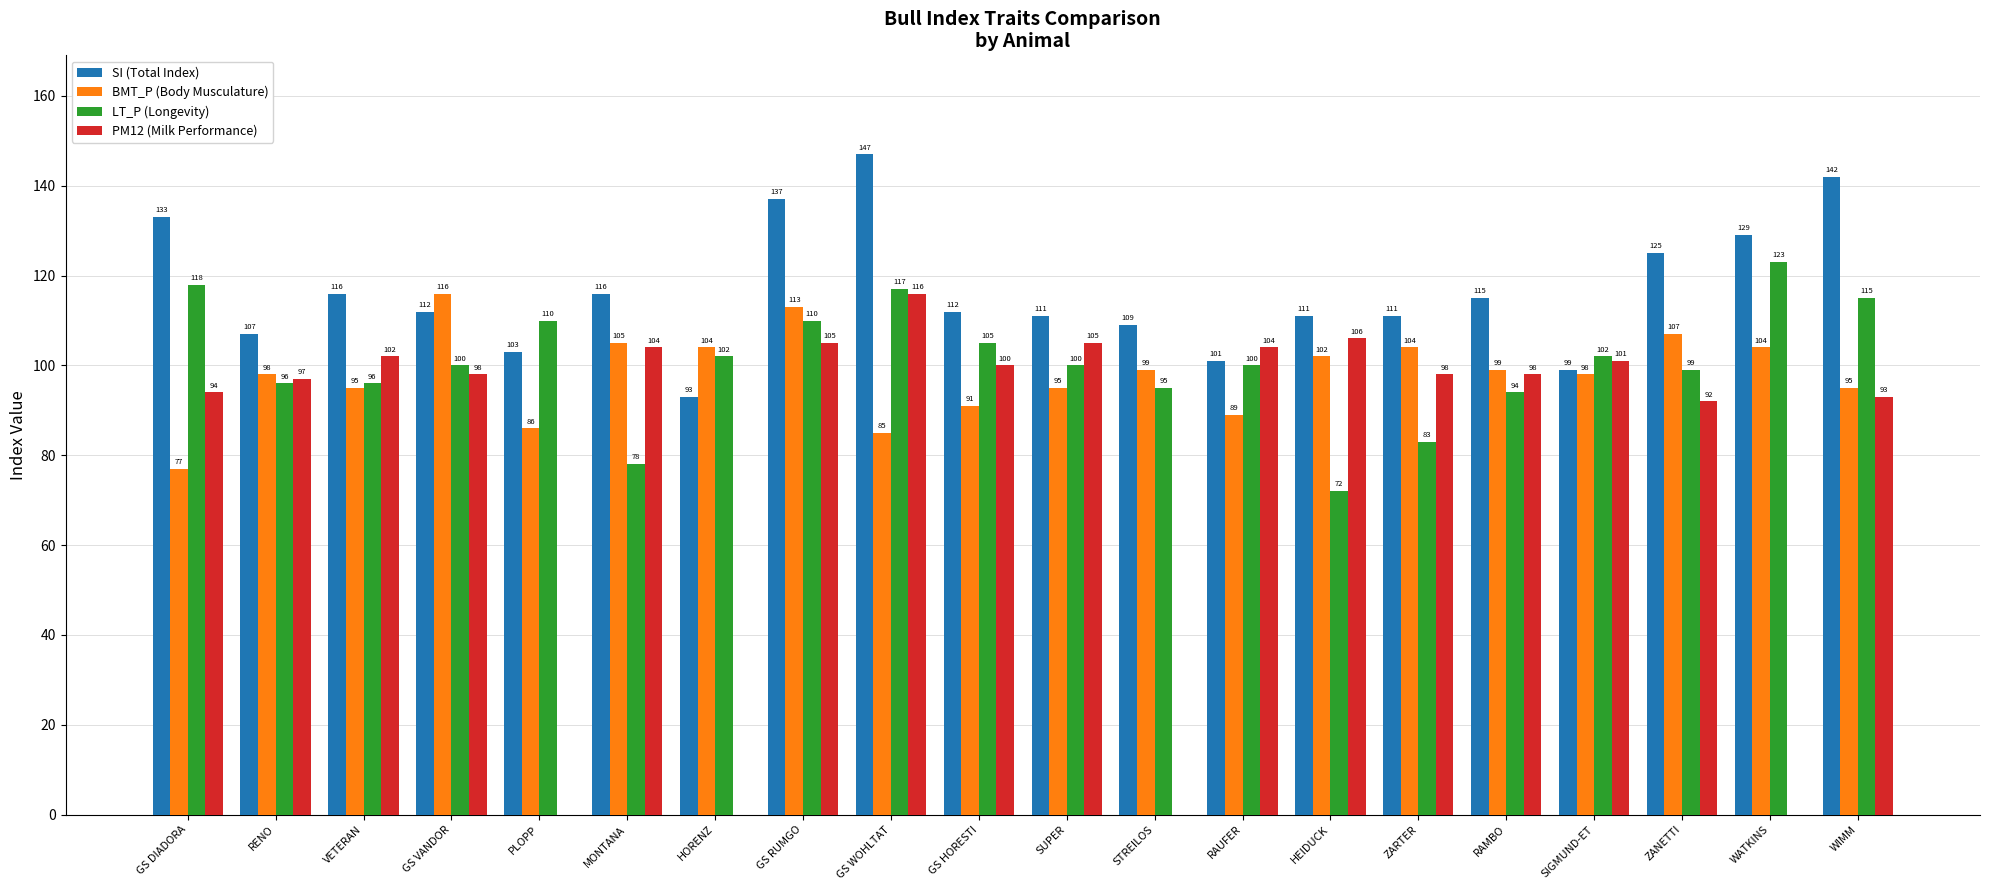

Reading right to left, what are all the values shown in this chart?

SI (Total Index): WIMM=142	WATKINS=129	ZANETTI=125	SIGMUND-ET=99	RAMBO=115	ZARTER=111	HEIDUCK=111	RAUFER=101	STREILOS=109	SUPER=111	GS HORESTI=112	GS WOHLTAT=147	GS RUMGO=137	HORENZ=93	MONTANA=116	PLOPP=103	GS VANDOR=112	VETERAN=116	RENO=107	GS DIADORA=133
BMT_P (Body Musculature): WIMM=95	WATKINS=104	ZANETTI=107	SIGMUND-ET=98	RAMBO=99	ZARTER=104	HEIDUCK=102	RAUFER=89	STREILOS=99	SUPER=95	GS HORESTI=91	GS WOHLTAT=85	GS RUMGO=113	HORENZ=104	MONTANA=105	PLOPP=86	GS VANDOR=116	VETERAN=95	RENO=98	GS DIADORA=77
LT_P (Longevity): WIMM=115	WATKINS=123	ZANETTI=99	SIGMUND-ET=102	RAMBO=94	ZARTER=83	HEIDUCK=72	RAUFER=100	STREILOS=95	SUPER=100	GS HORESTI=105	GS WOHLTAT=117	GS RUMGO=110	HORENZ=102	MONTANA=78	PLOPP=110	GS VANDOR=100	VETERAN=96	RENO=96	GS DIADORA=118
PM12 (Milk Performance): WIMM=93	WATKINS=0	ZANETTI=92	SIGMUND-ET=101	RAMBO=98	ZARTER=98	HEIDUCK=106	RAUFER=104	STREILOS=0	SUPER=105	GS HORESTI=100	GS WOHLTAT=116	GS RUMGO=105	HORENZ=0	MONTANA=104	PLOPP=0	GS VANDOR=98	VETERAN=102	RENO=97	GS DIADORA=94